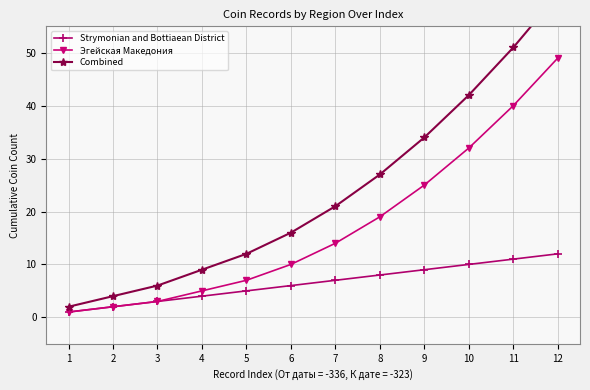

What is the difference between the maximum and second lowest values in the Strymonian and Bottiaean District series?

10